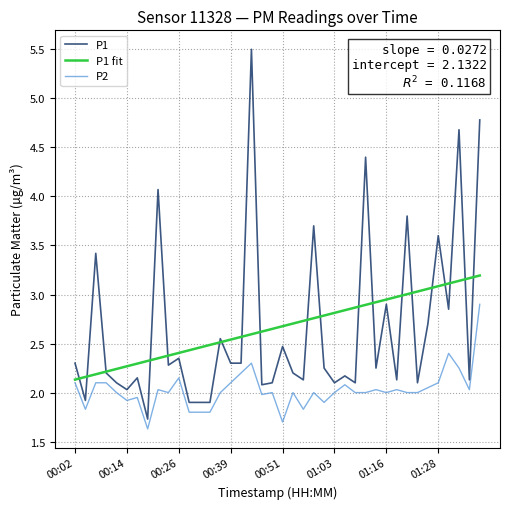

What is the smallest value displayed?

1.6